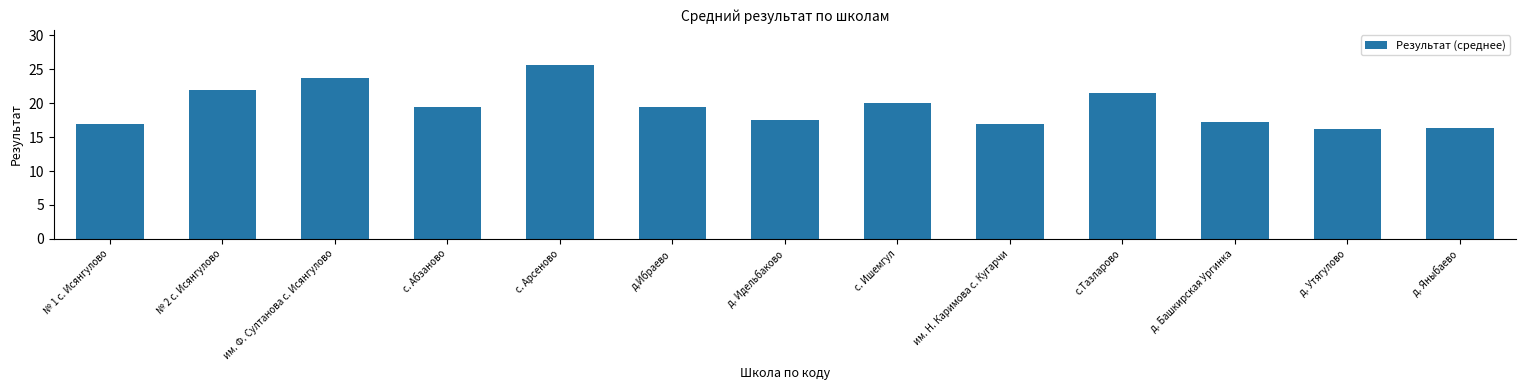

How many bars are there in total?

13